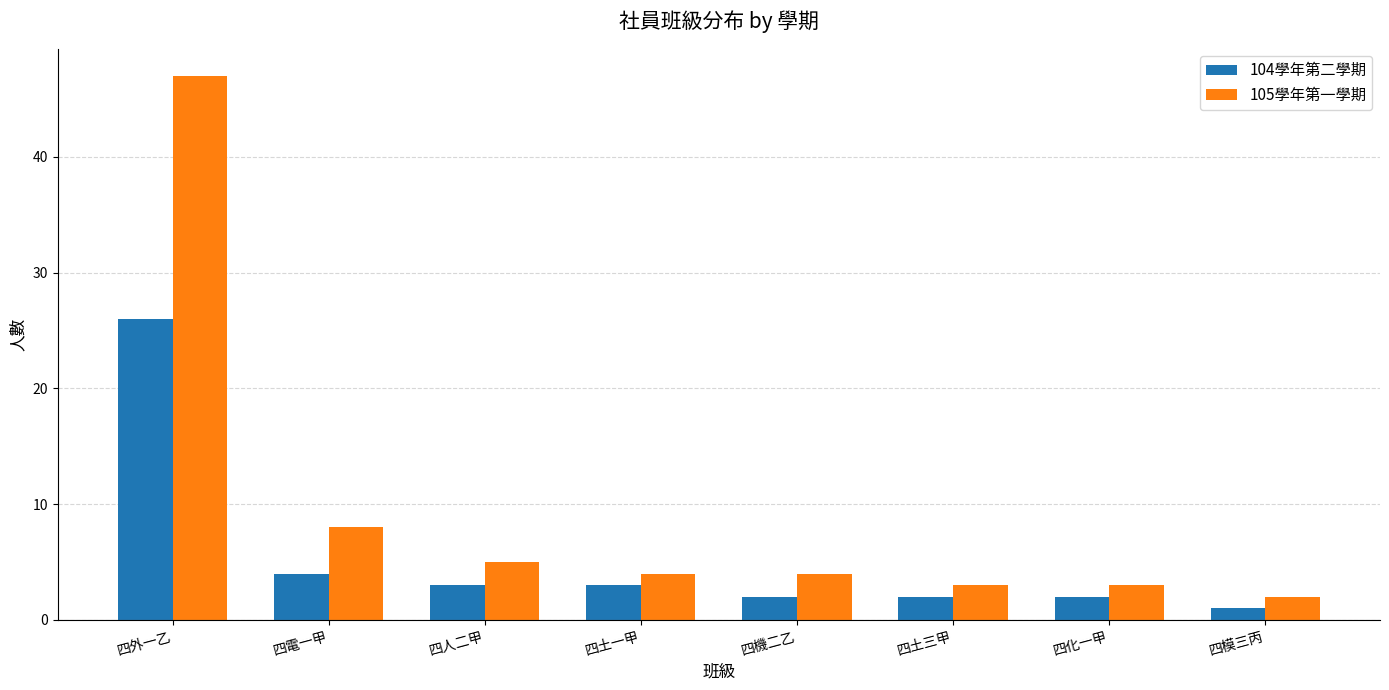

Is it true that 105學年第一學期 equals 4 at 四土一甲?

True